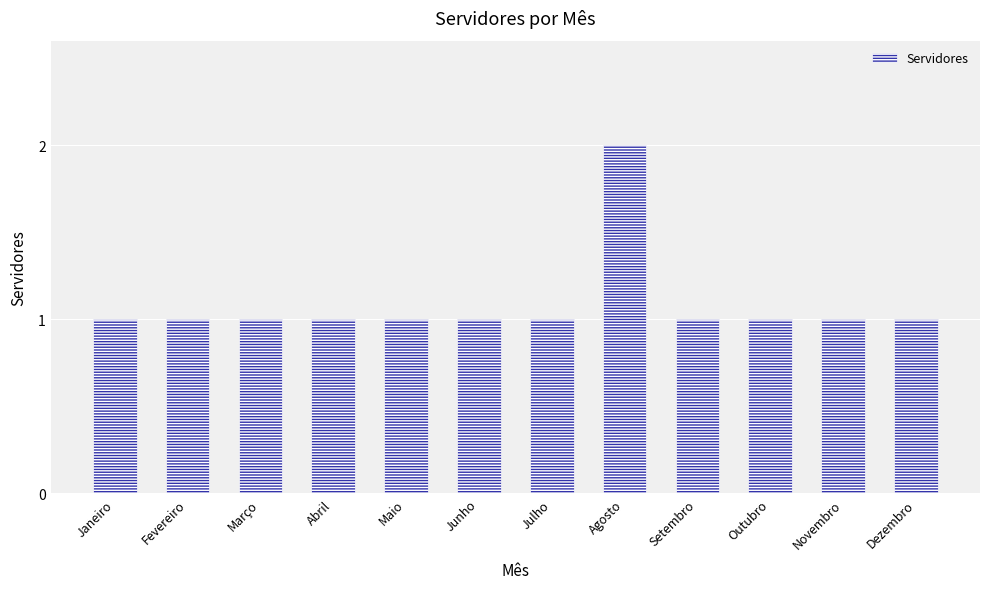

What is the label of the 5th bar from the left?

Maio